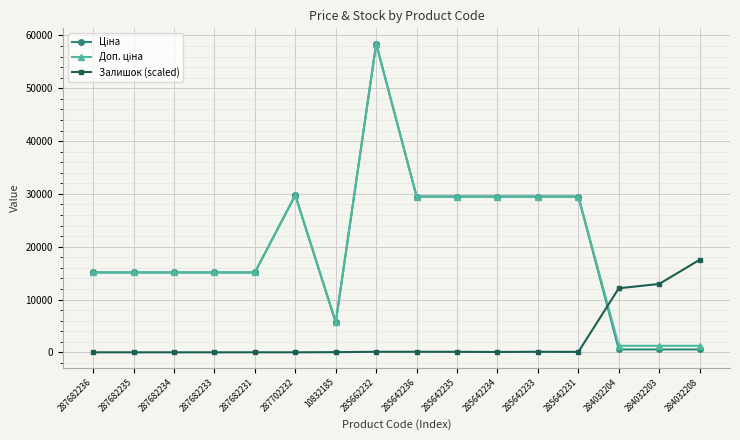

How many data points in Залишок (scaled) are above 79?

8